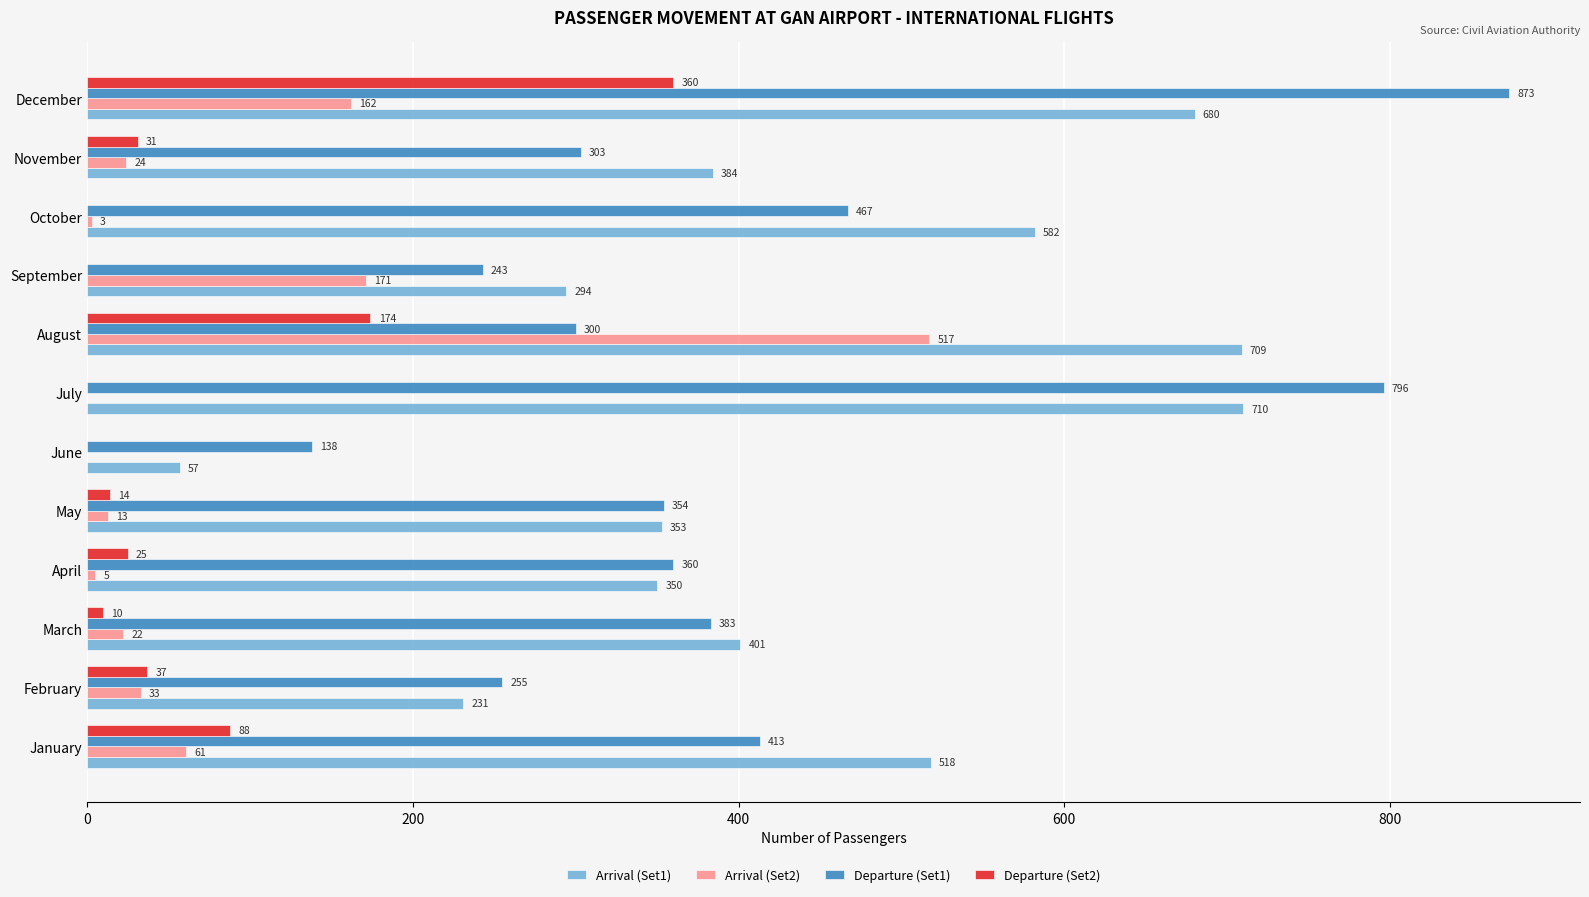

What is the maximum value shown in the chart?

873